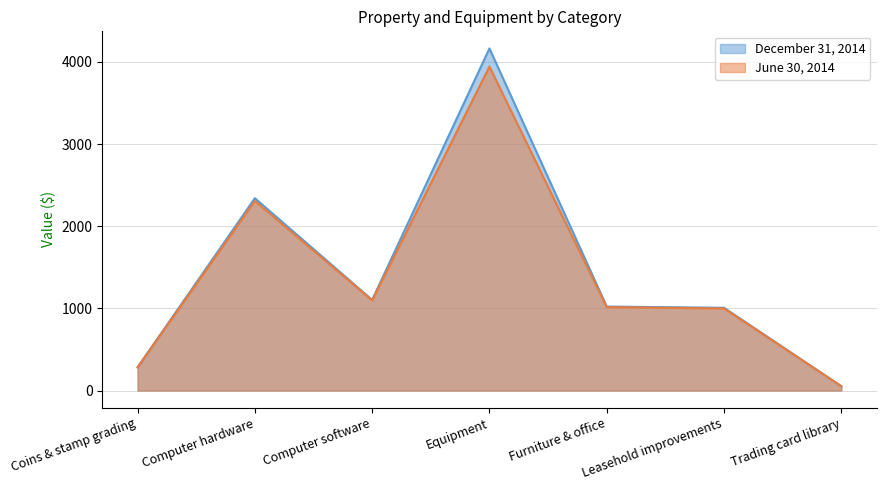

At how many categories does at least one series exceed 2417?

1